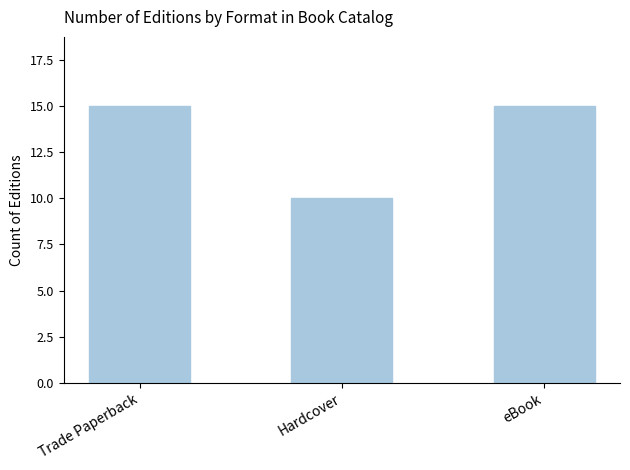

What is the label of the 1st bar from the right?

eBook